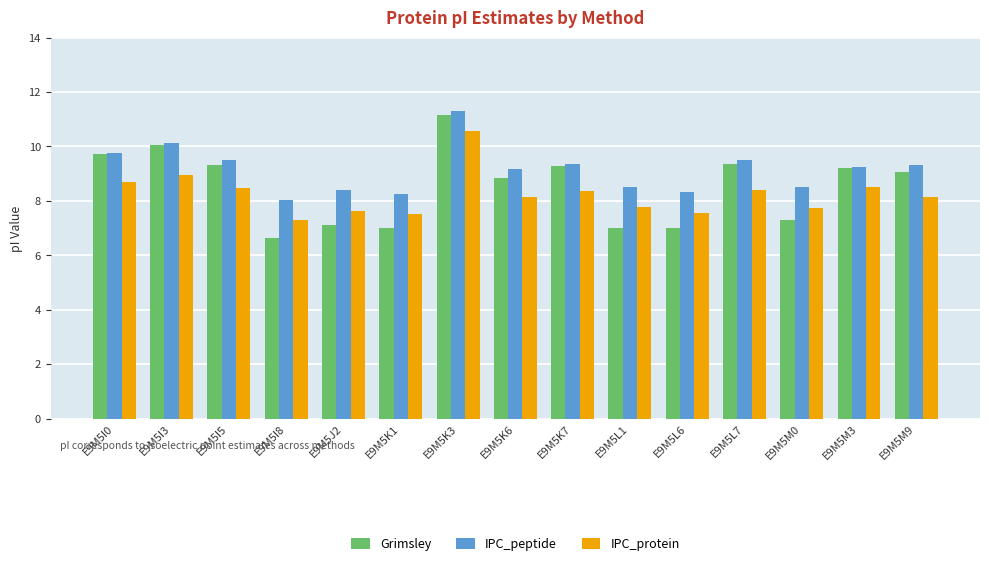

How many data points in Grimsley are less than 9?

7